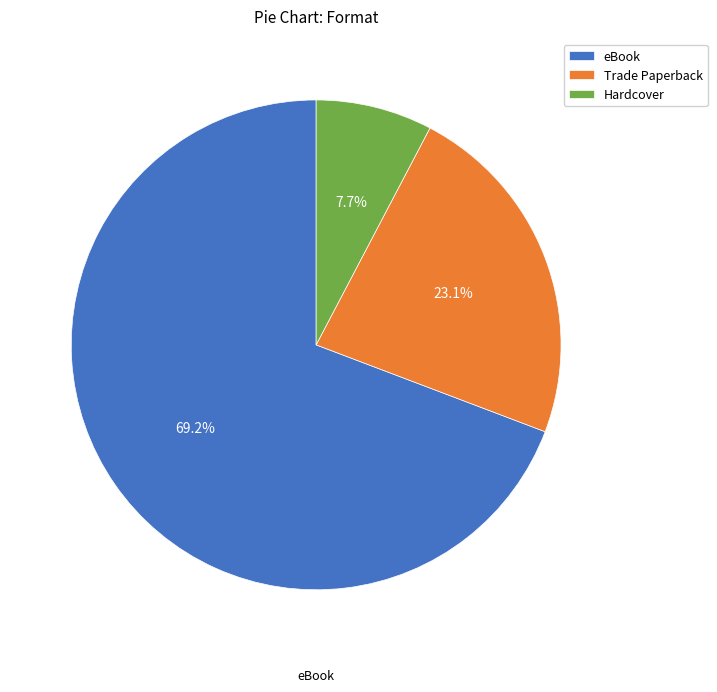

To the nearest percent, what is the difference between the eBook and Trade Paperback slice percentages?

46%